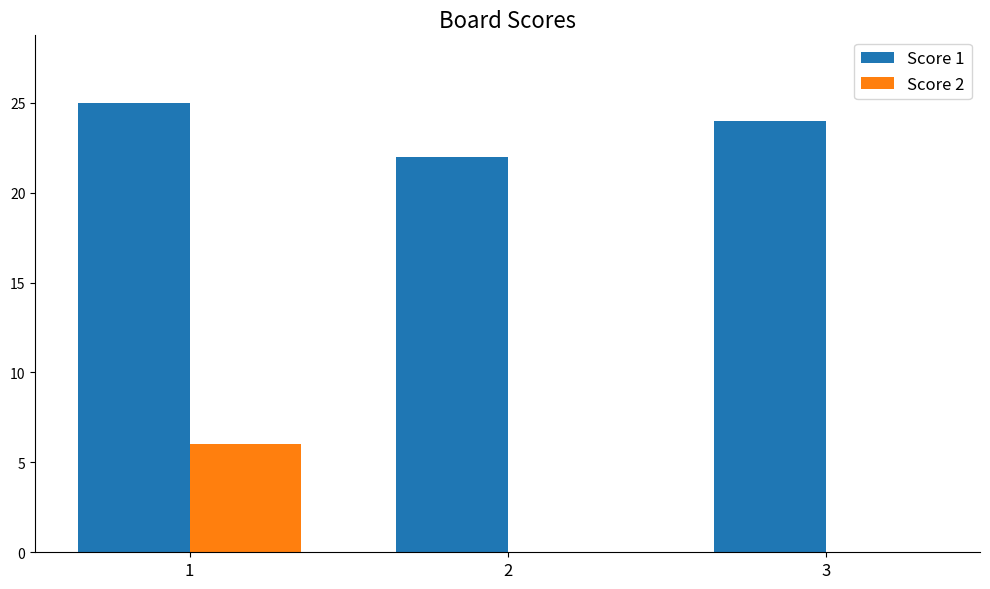

What is the spread (max minus min) of values at 2?

22